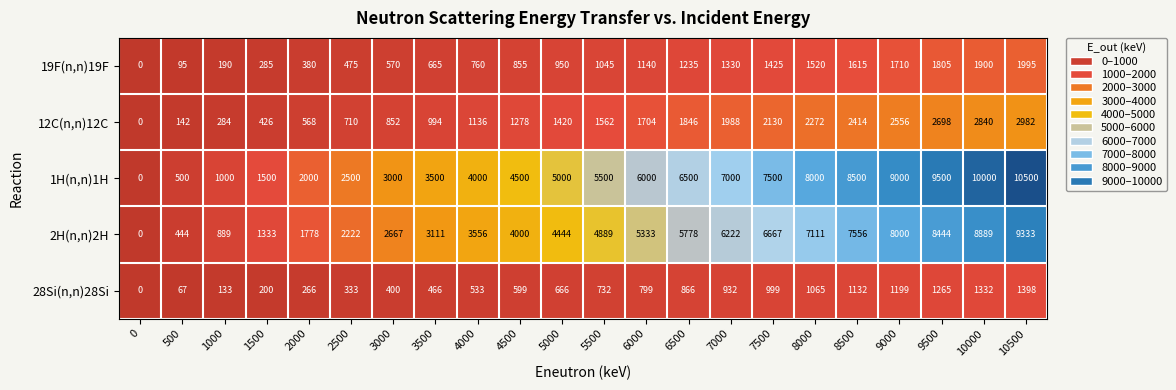

What is the greatest value displayed?

10500